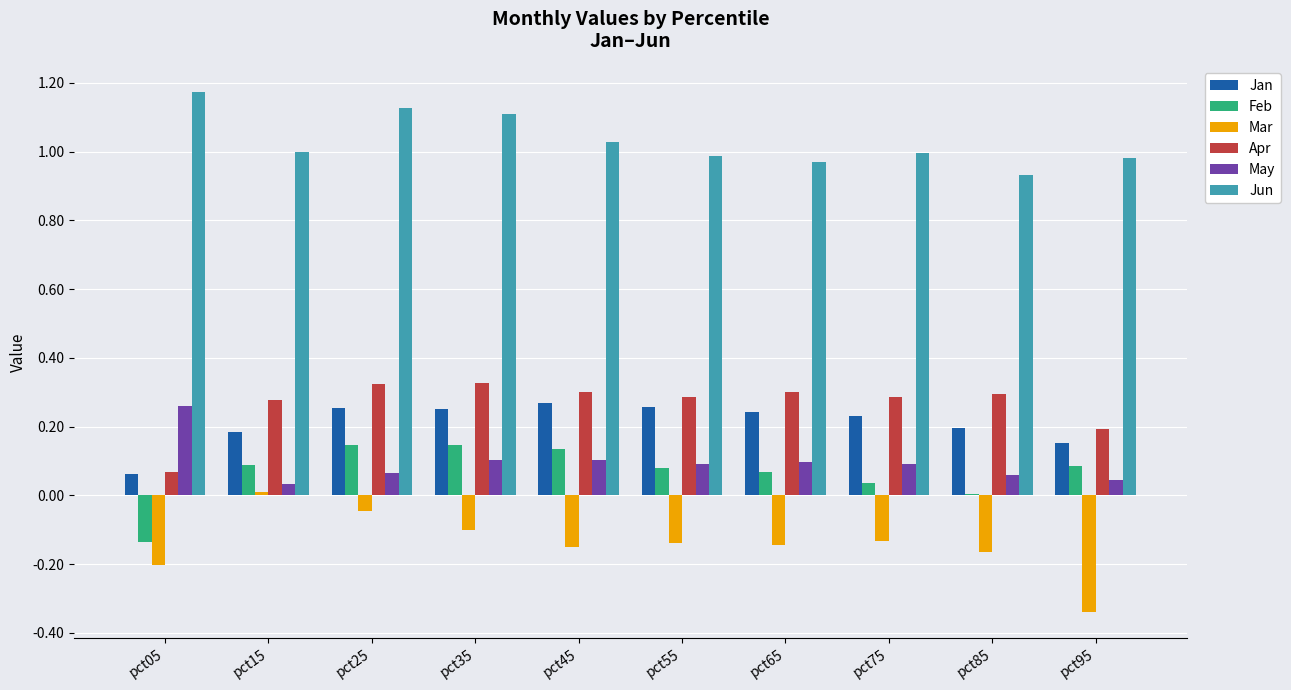

What is the sum of all Jun values?

10.3